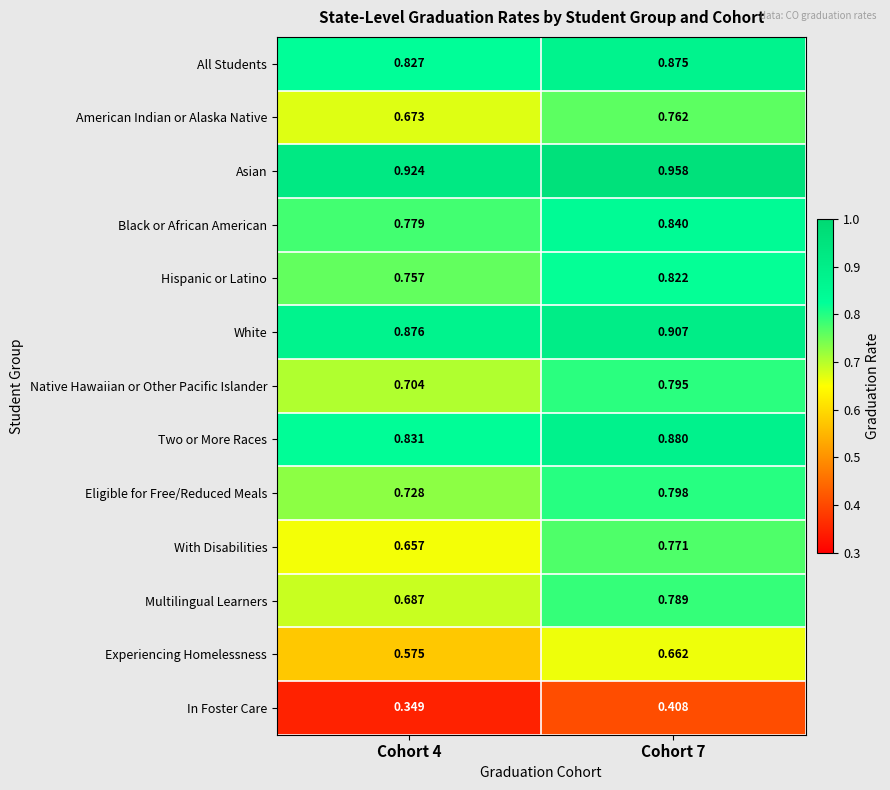

Which series has the largest range (max minus min)?

With Disabilities